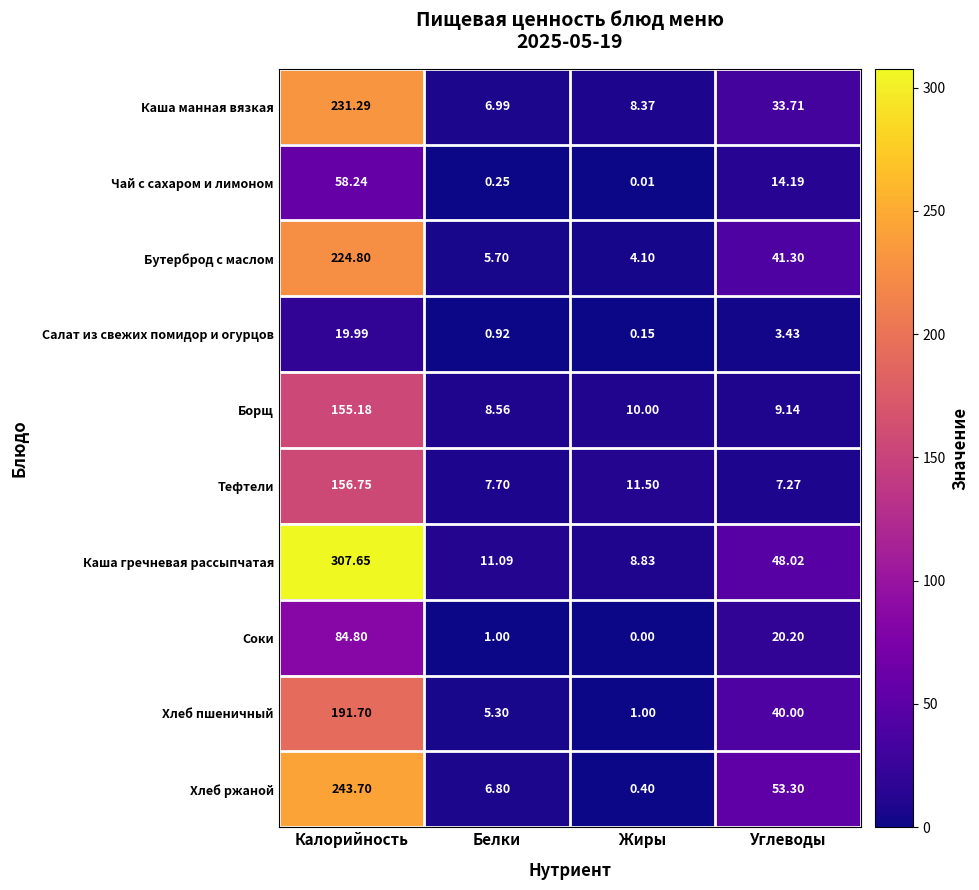

At how many categories does at least one series exceed 121?

1